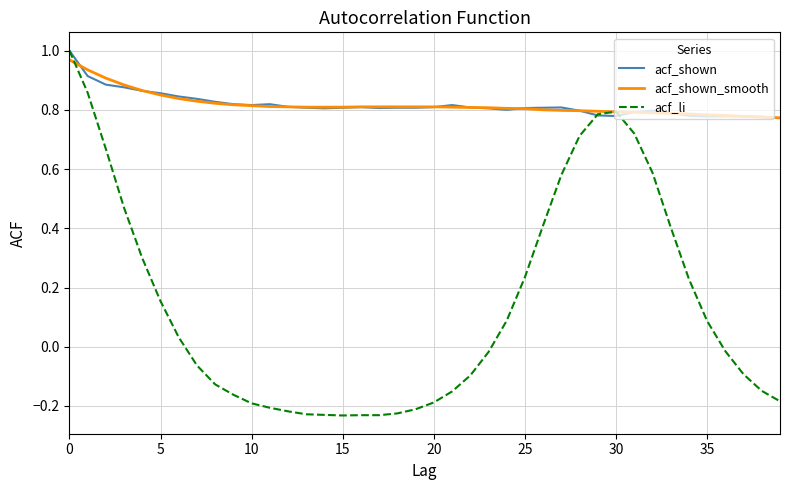

Which series has the widest spread of values?

acf_li